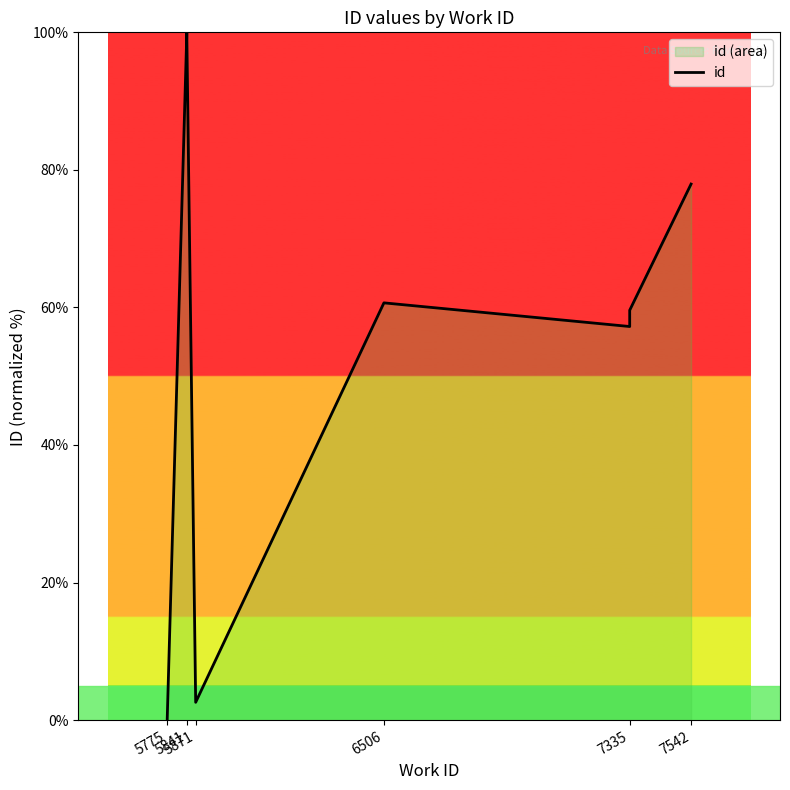

Does the chart have visible grid lines?

No